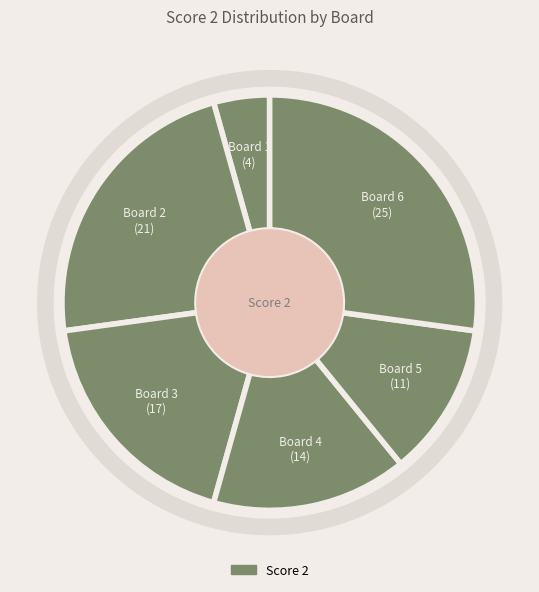

Is there any slice that represents more than half of the pie?

No